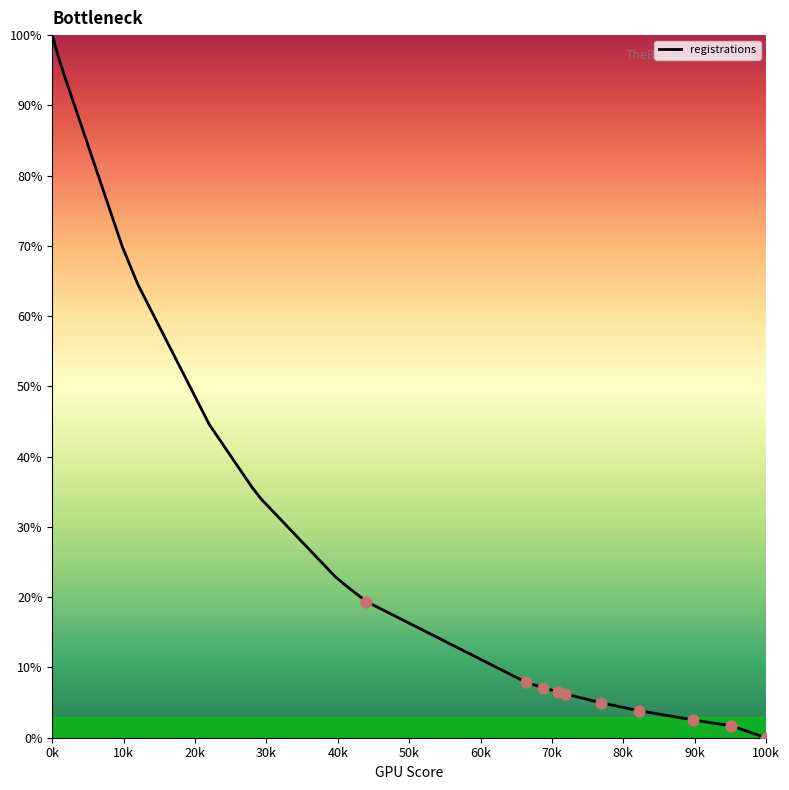

What is the maximum value shown in the chart?

100.0